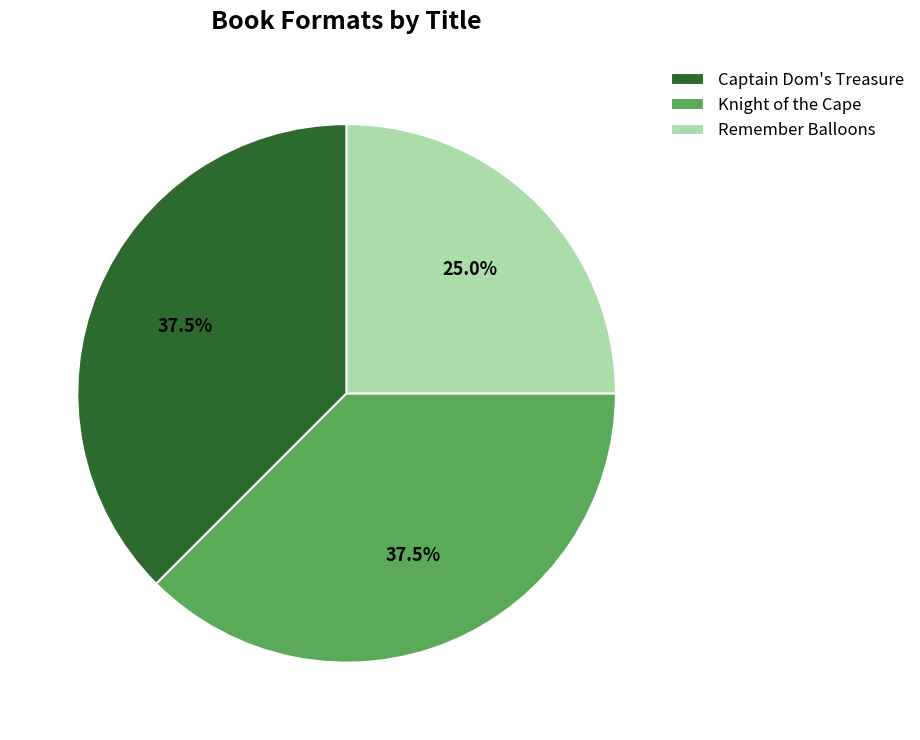

What is the ratio of the value at Remember Balloons to the value at Knight of the Cape?

0.7